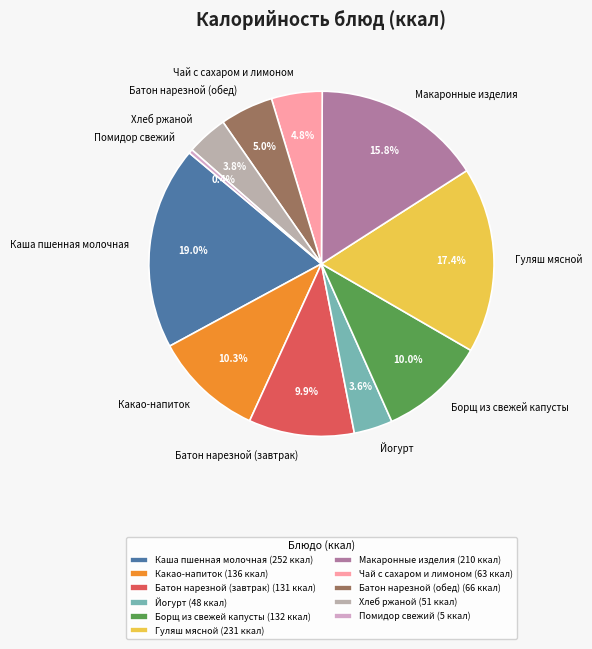

What percentage is the Макаронные изделия slice, to the nearest percent?

16%